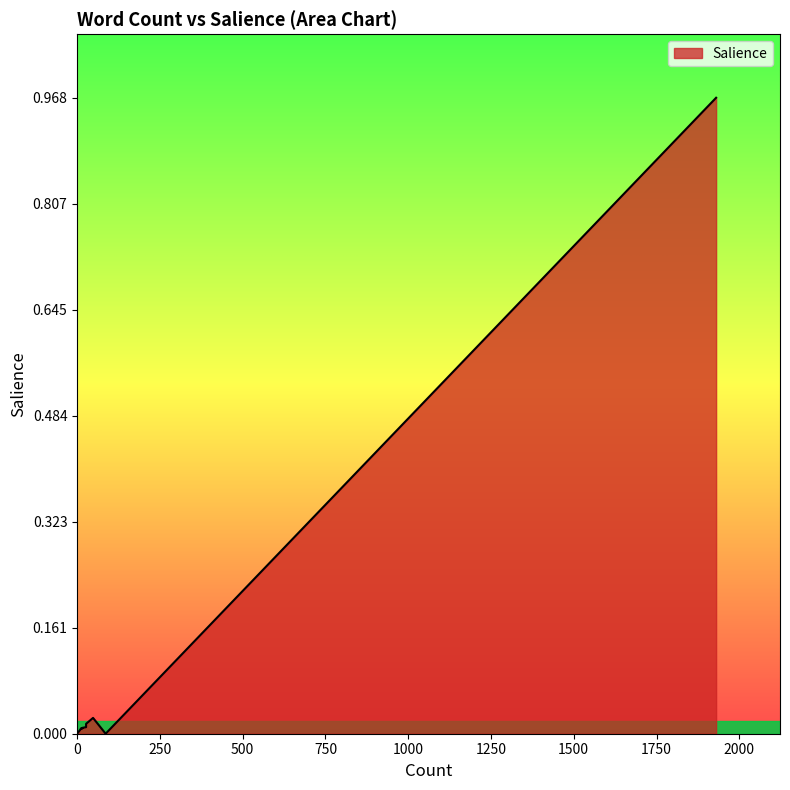

What is the maximum value shown in the chart?

1.0